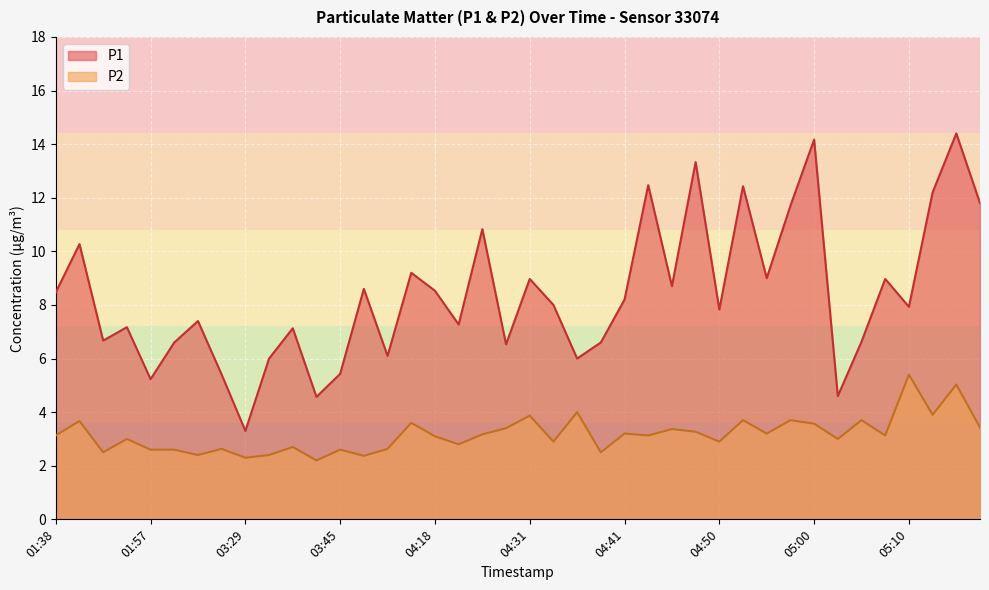

What value does the P2 series have at 04:55?

3.2